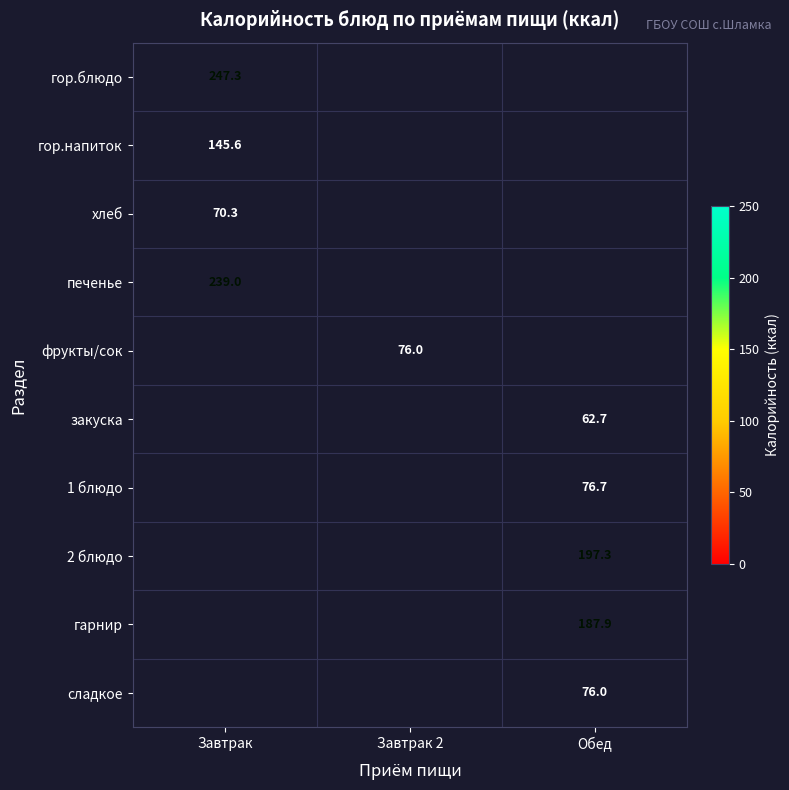

Is the value of 1 блюдо at Обед greater than the value of закуска at Обед?

Yes